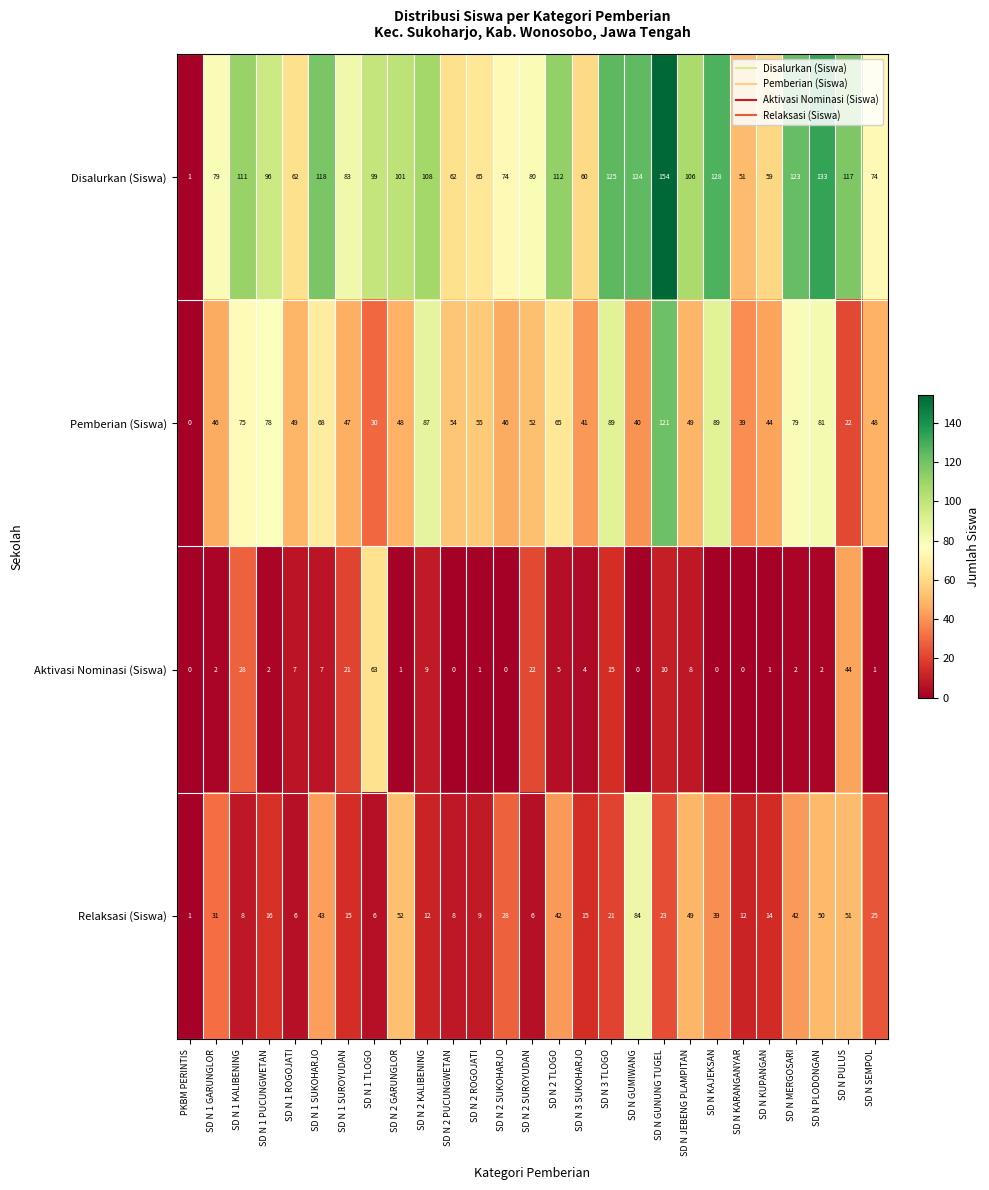

What is the spread (max minus min) of values at SD N MERGOSARI?

121